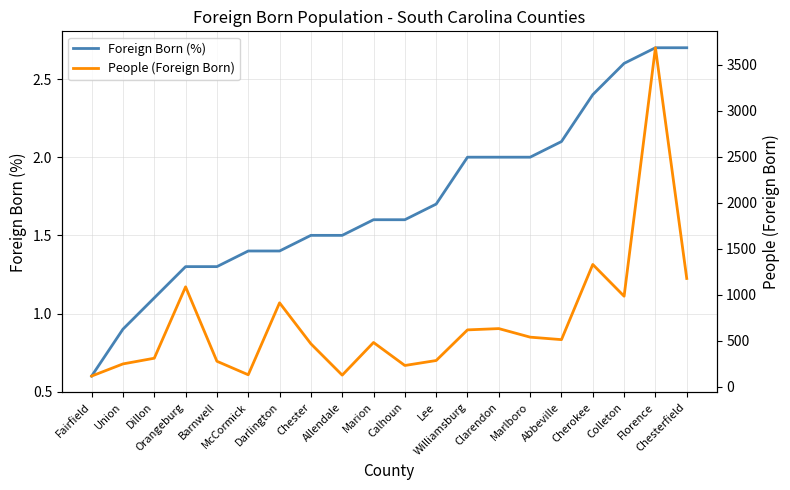

What is the lowest value of the Foreign Born (%) series?

0.6